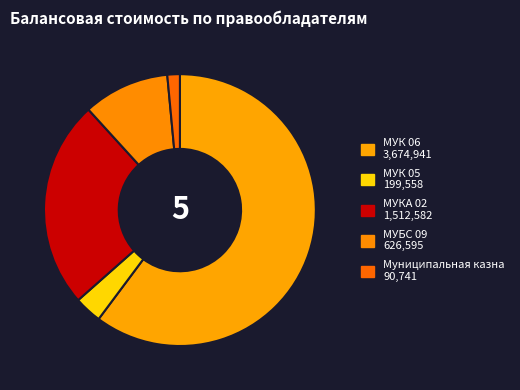

What percentage is the Муниципальная казна slice, to the nearest percent?

1%